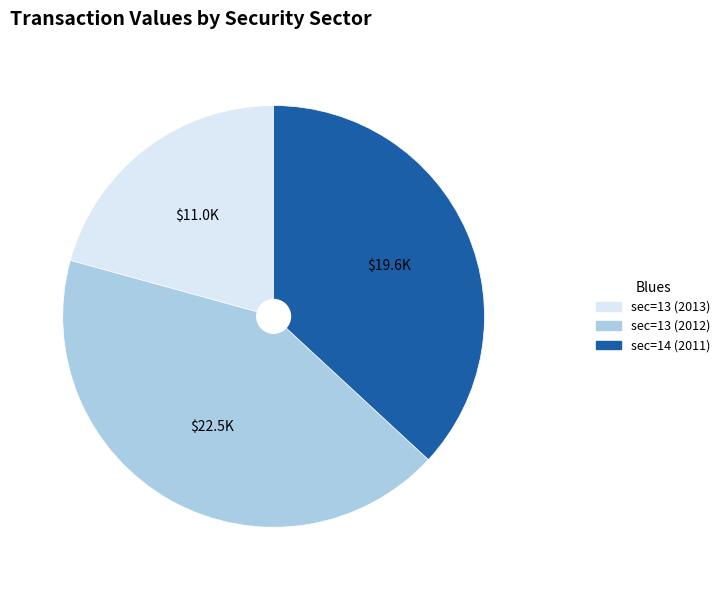

Is there a majority slice in this chart?

No